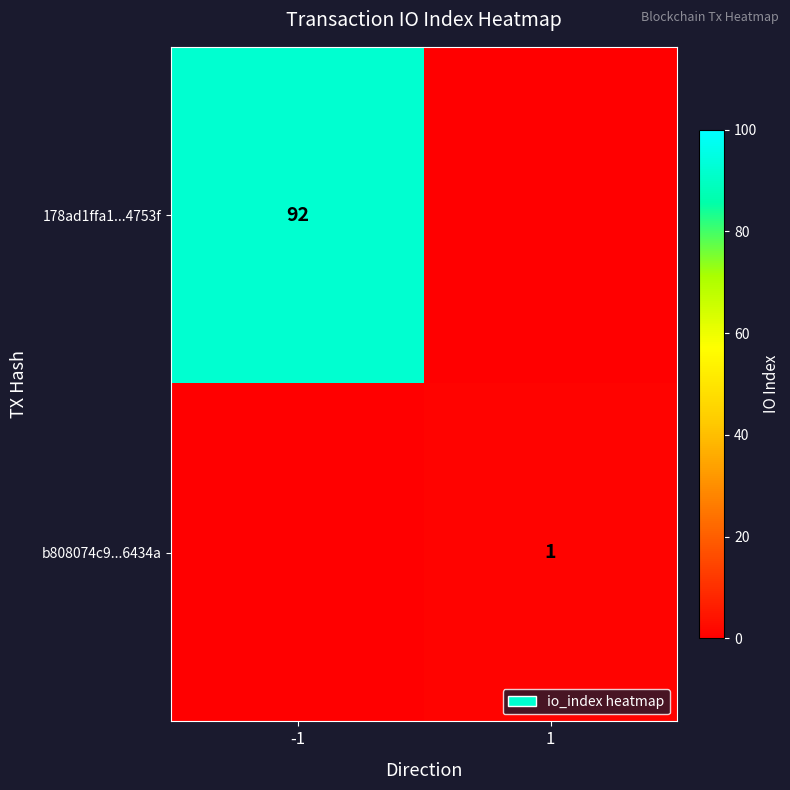

At which category is the sum across all series the highest?

-1